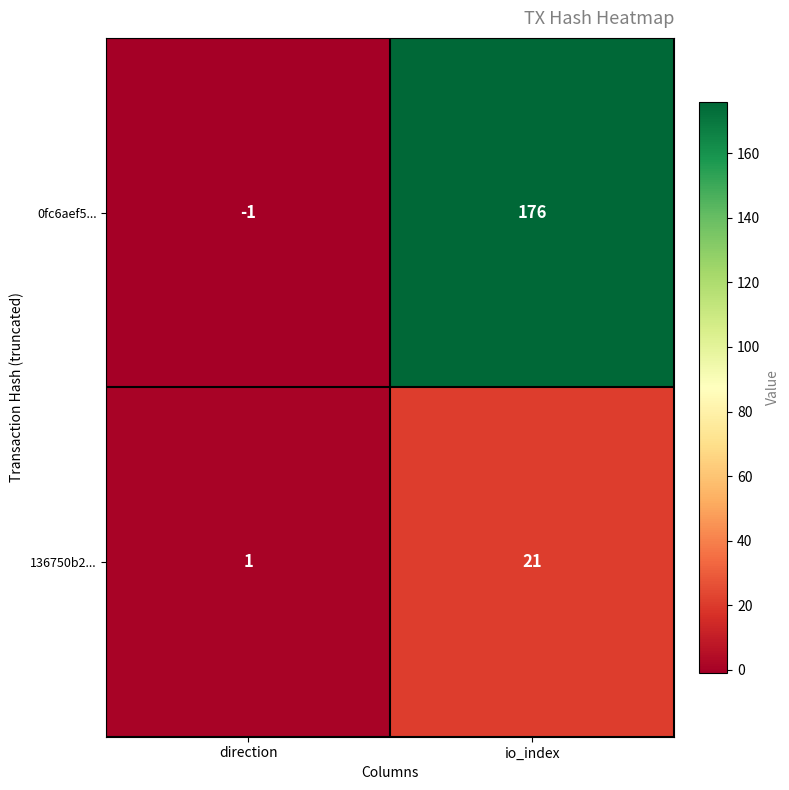

What is the difference between the highest and lowest values at io_index?

155